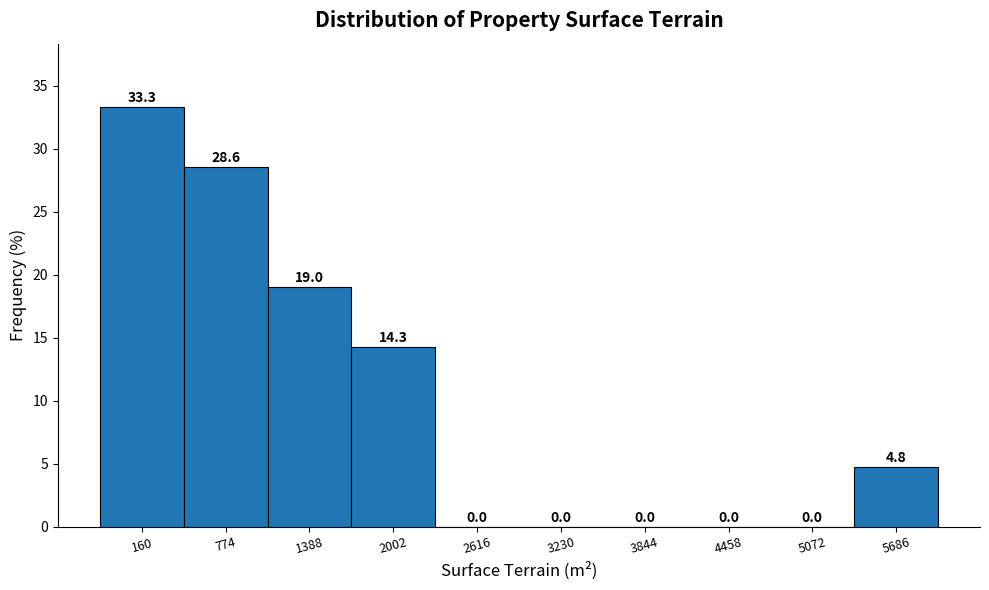

Reading left to right, extract all data points from this chart.

160=33.3	774=28.6	1388=19.0	2002=14.3	2616=0.0	3230=0.0	3844=0.0	4458=0.0	5072=0.0	5686=4.8